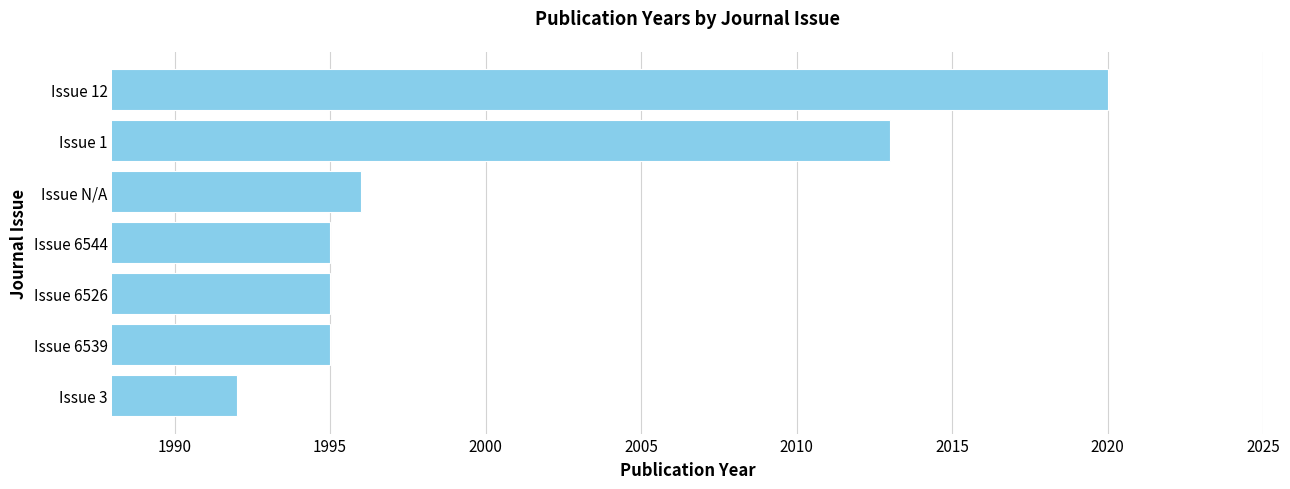

What is the label of the 5th bar from the top?

Issue 6526